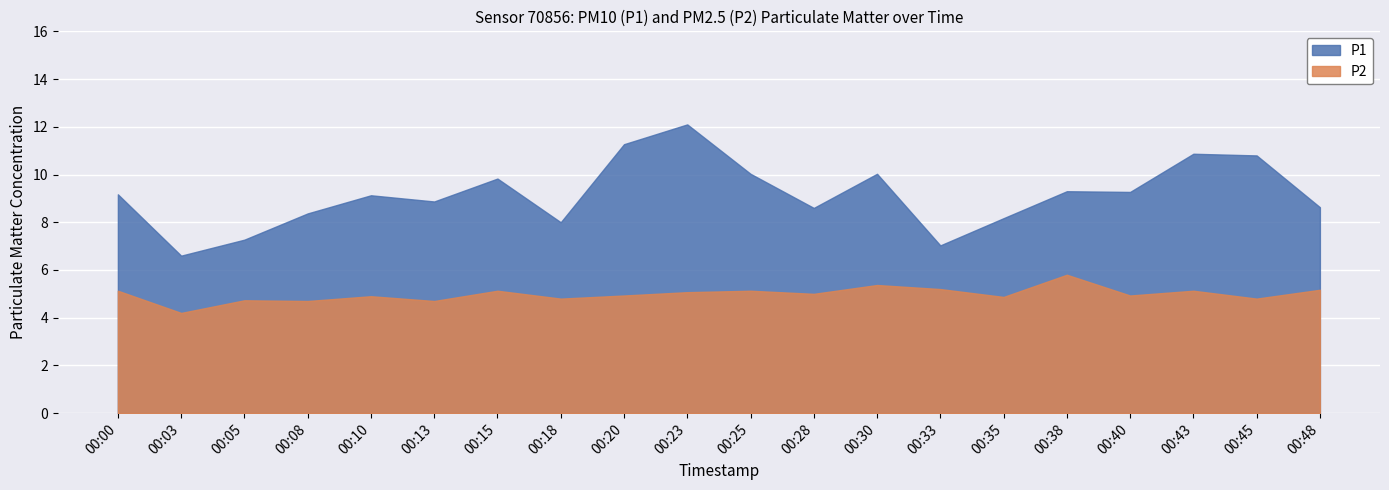

What is the sum of the P1 values at 00:30 and 00:05?

17.3